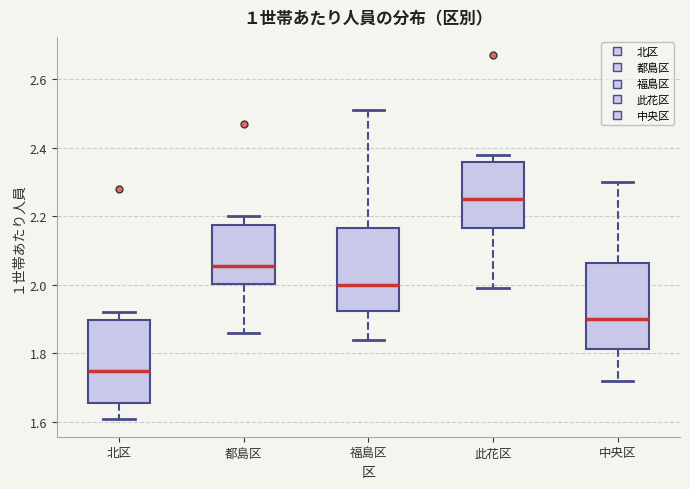

Reading left to right, transcribe this box plot: for each box, give where its median line is, the range the box spans, and where its two whiskers end, as read against the y-axis. The values are not printed on the chart, so give them approximately, as read against the axis.

北区: median 1.76, box 1.66 to 1.90, whiskers 1.62 to 1.92
都島区: median 2.06, box 2.00 to 2.18, whiskers 1.86 to 2.20
福島区: median 2.00, box 1.92 to 2.16, whiskers 1.84 to 2.52
此花区: median 2.26, box 2.16 to 2.36, whiskers 2.00 to 2.38
中央区: median 1.90, box 1.82 to 2.06, whiskers 1.72 to 2.30